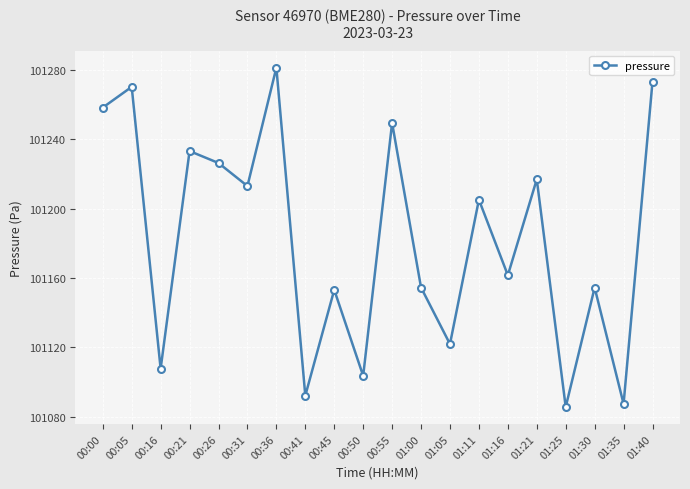

How many lines are shown in the chart?

1